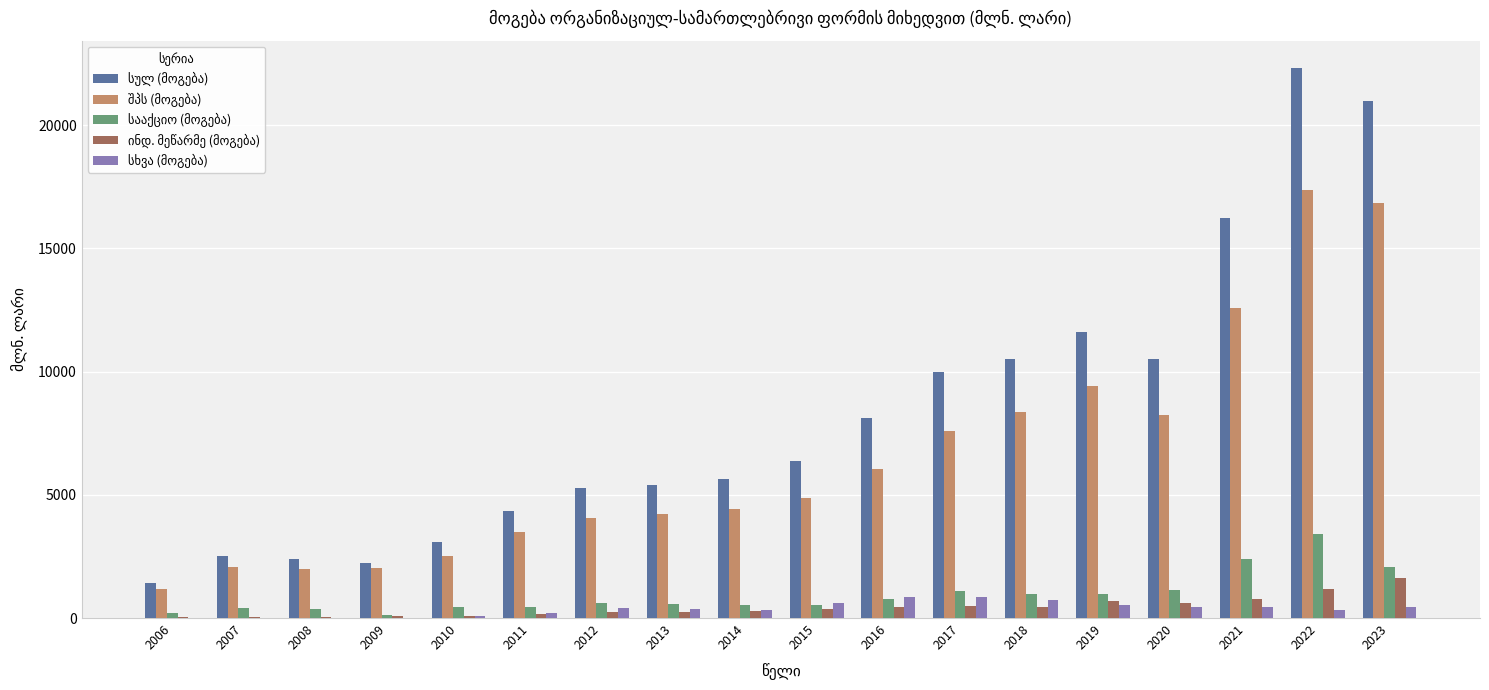

What is the maximum value shown in the chart?

22316.5